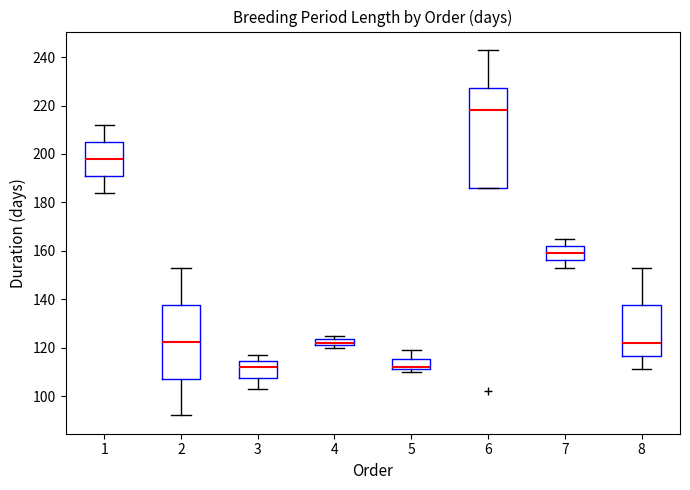

Where is the upper edge of the box at x = 5 on the y-axis? The values are not printed on the chart, so give them approximately, as read against the axis.

116